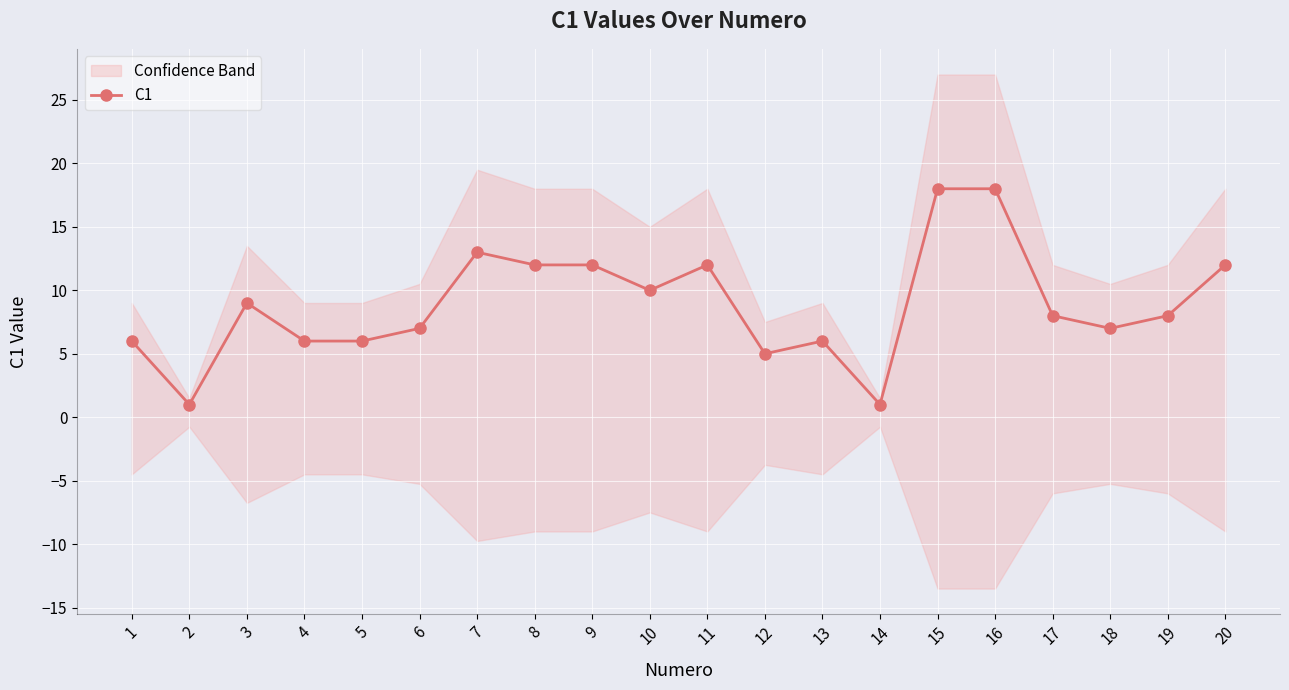

The value at 12 is 5. True or false?

True